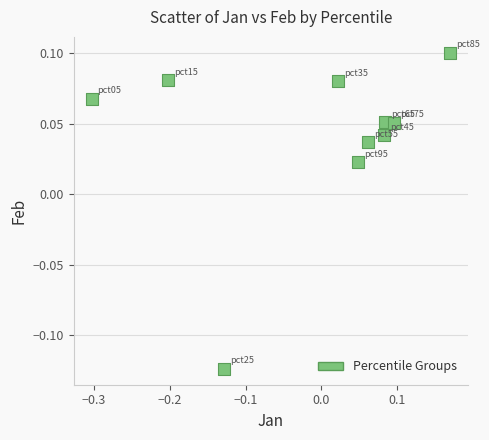

Count the number of points in this scatter plot.

10